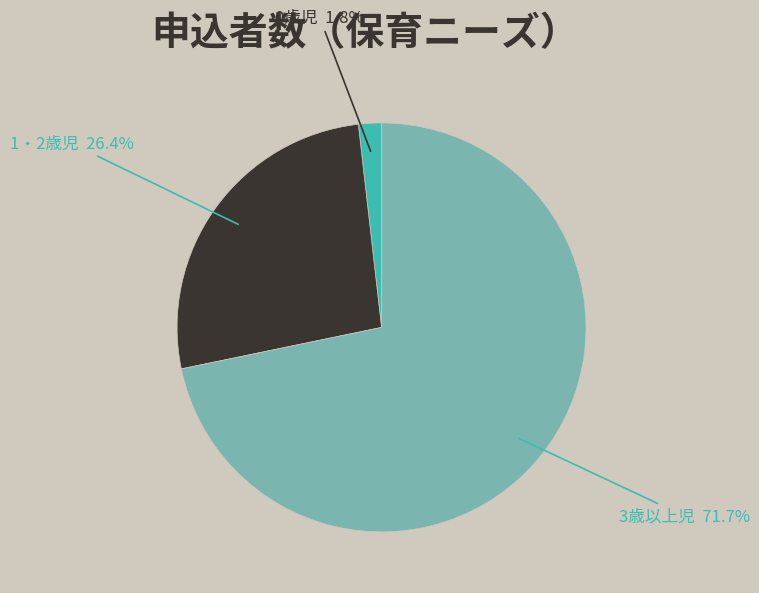

Which slice represents more than half of the pie?

3歳以上児